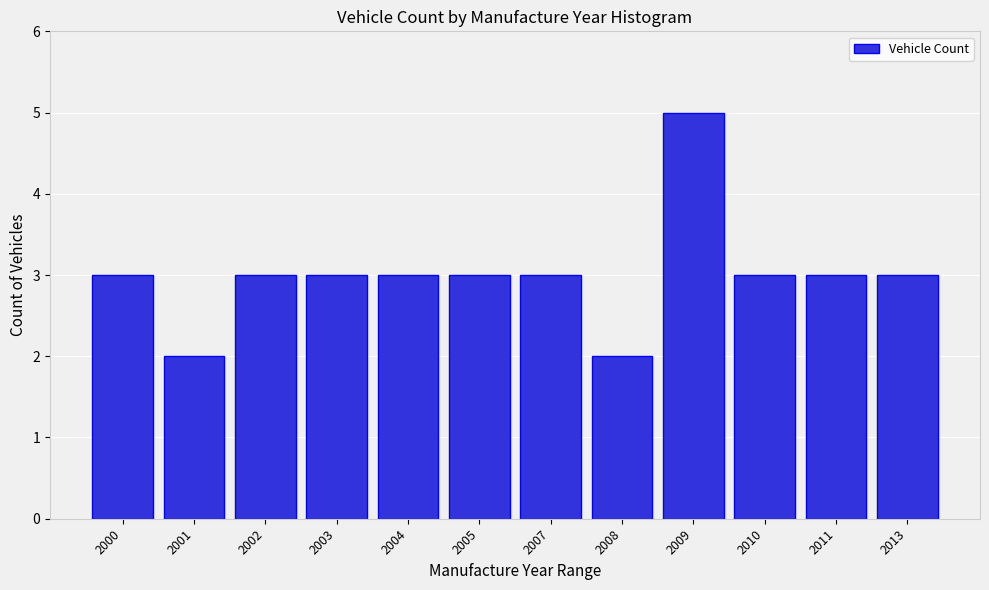

Reading left to right, list all the values displayed in this chart.

3	2	3	3	3	3	3	2	5	3	3	3